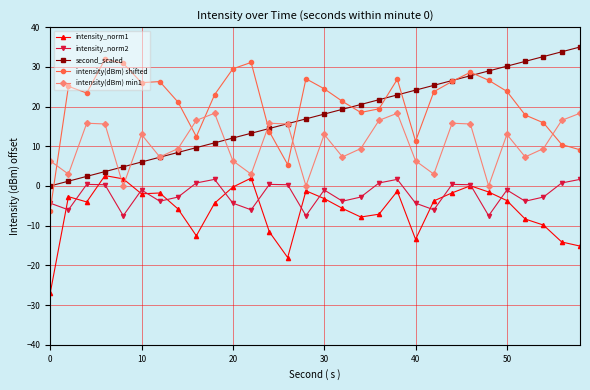

True or false: intensity(dBm) min1 and intensity(dBm) shifted cross at least once.

True